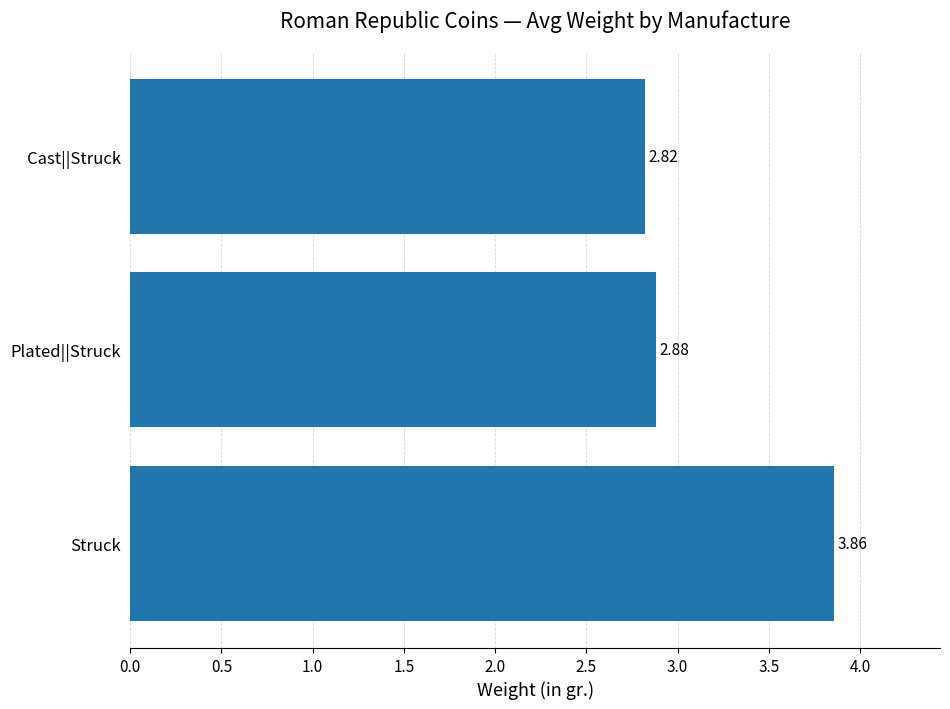

Which label corresponds to the smallest value in the chart?

Cast||Struck